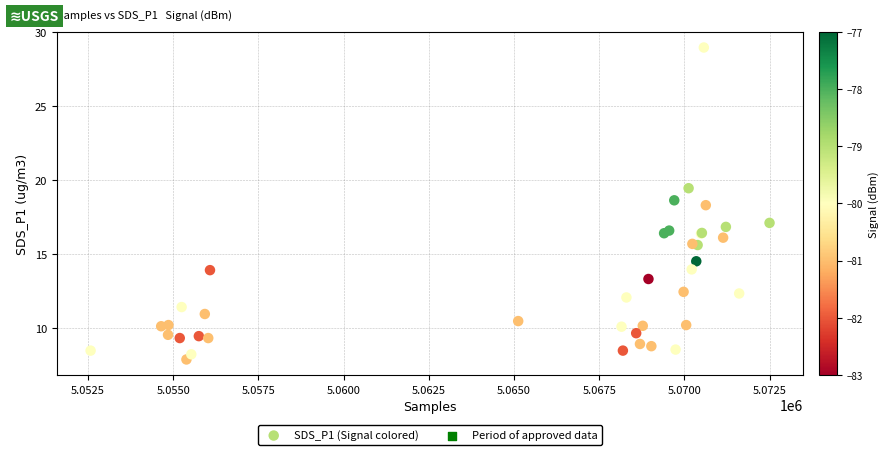

What Y value in the scatter plot is closest to 18?

18.3